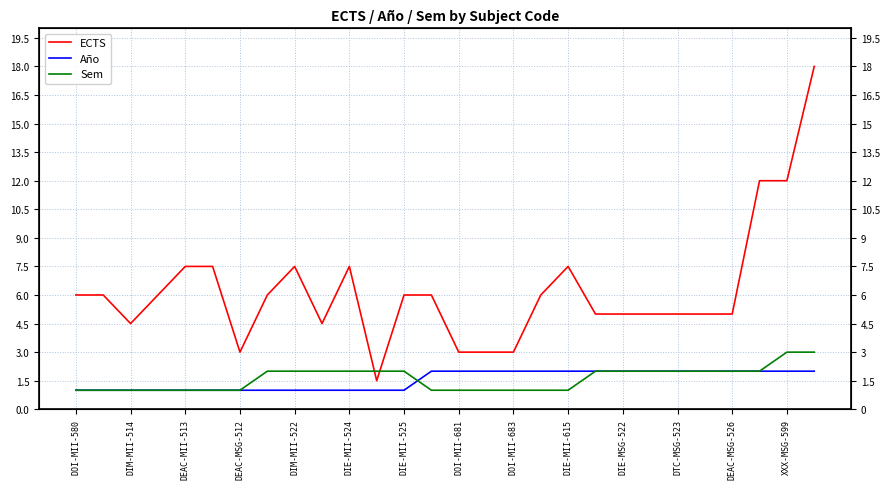

True or false: Sem and Año intersect in this chart.

True